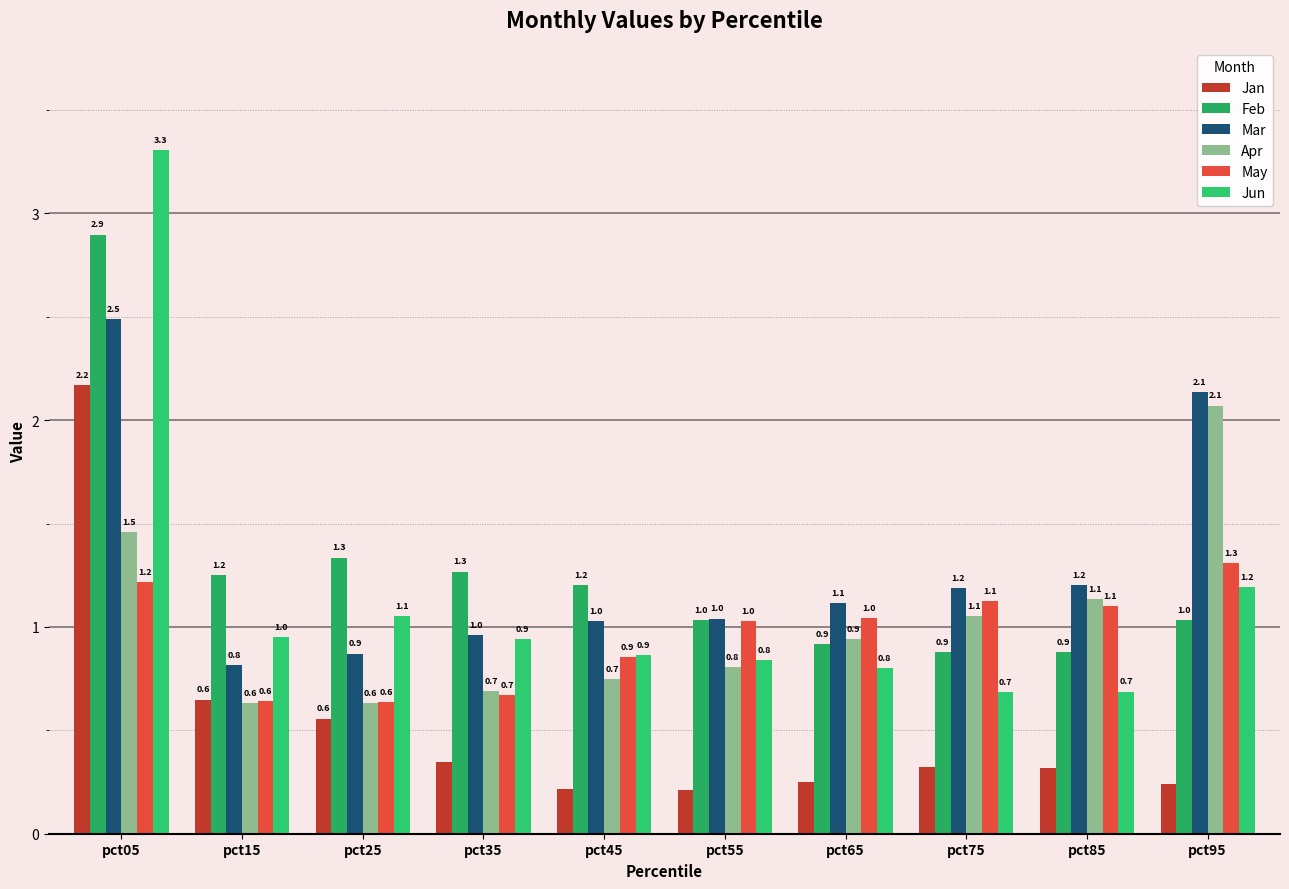

At pct65, list the series in order from largest to smallest.

Mar, May, Apr, Feb, Jun, Jan